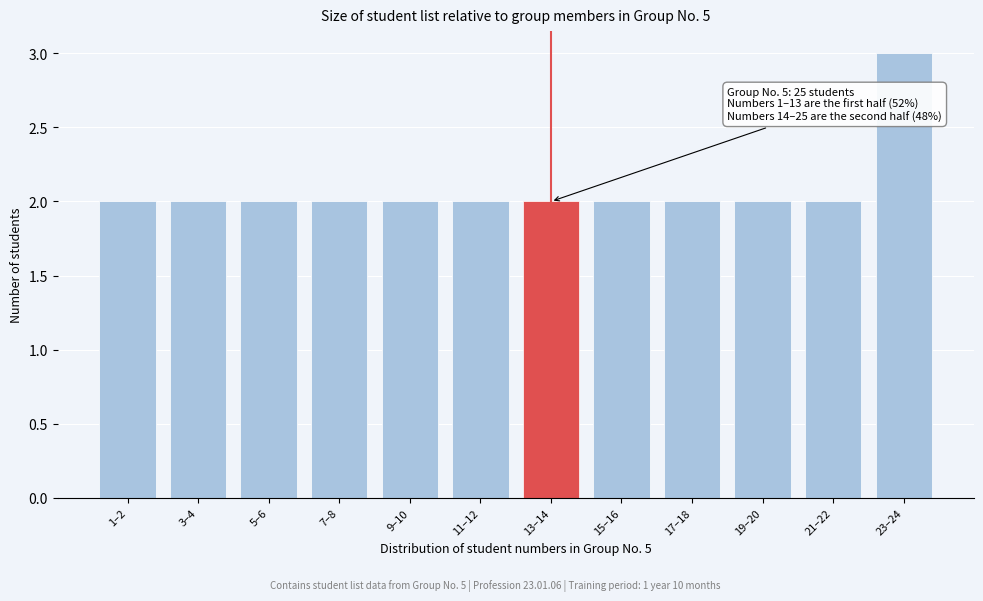

Reading left to right, list all the values displayed in this chart.

2	2	2	2	2	2	2	2	2	2	2	3